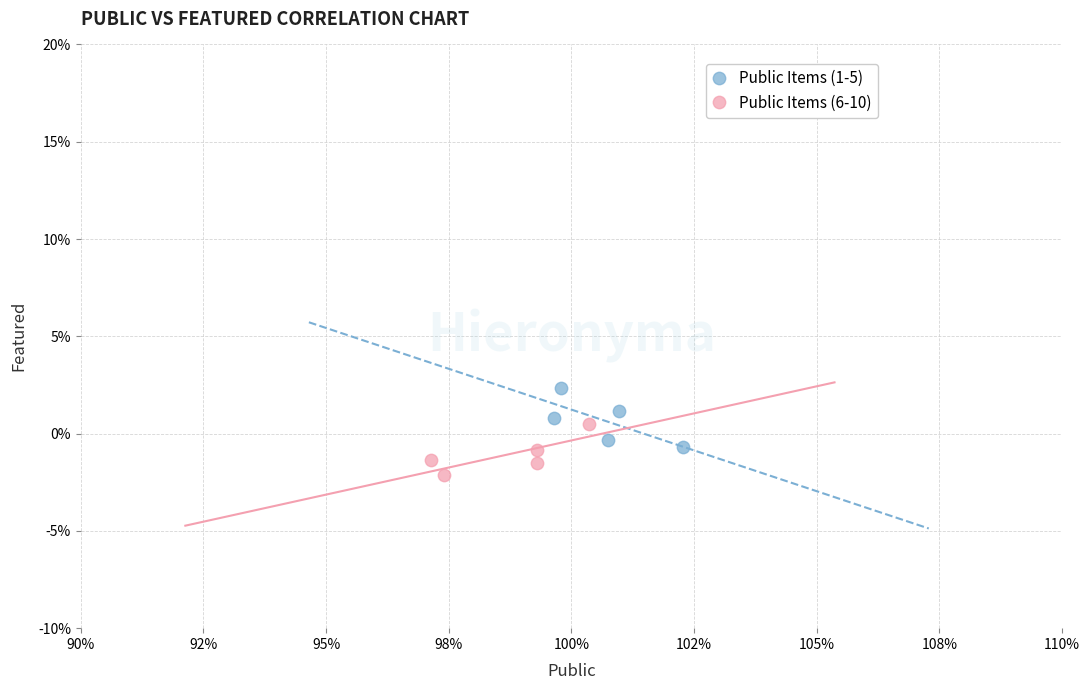

Which series contains the lowest Y value?

Public Items (6-10)